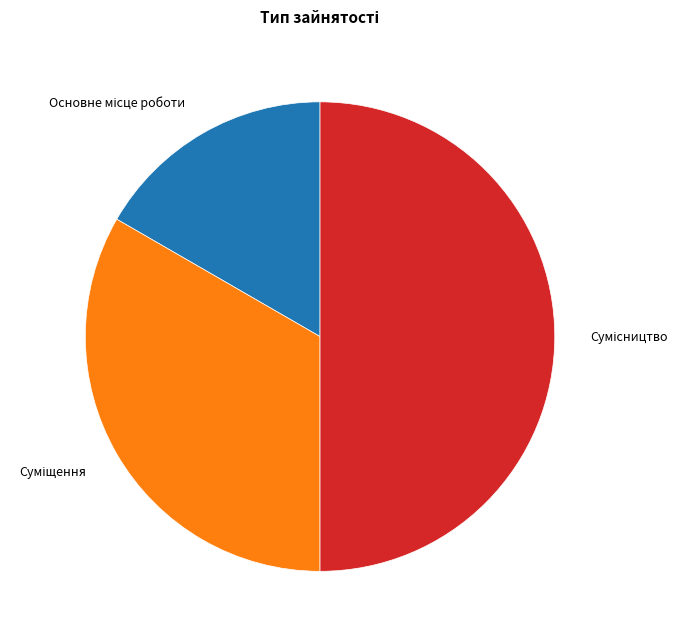

The Суміщення slice represents 33% of the pie. True or false?

True